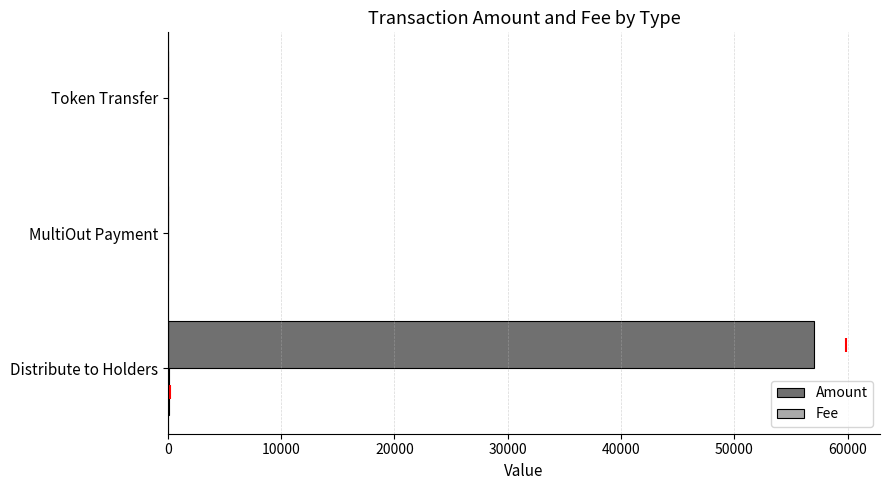

What is the sum of all Amount values?

57010.0